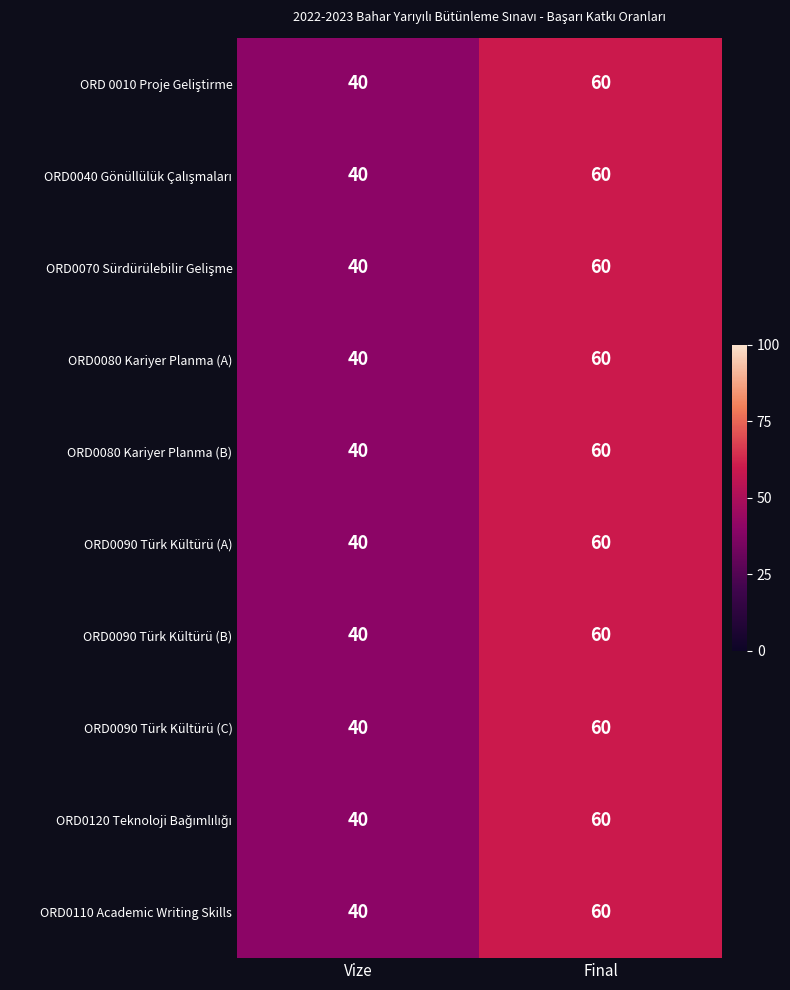

What is the difference between the ORD0090 Türk Kültürü (B) values at Final and Vize?

20